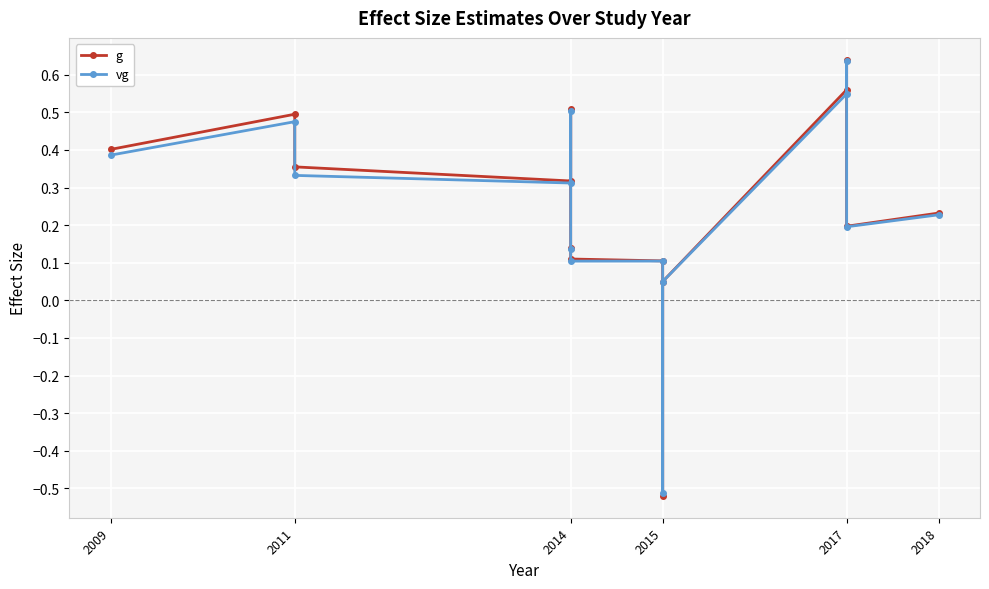

Rank the series by their maximum value, from lowest to highest.

vg, g